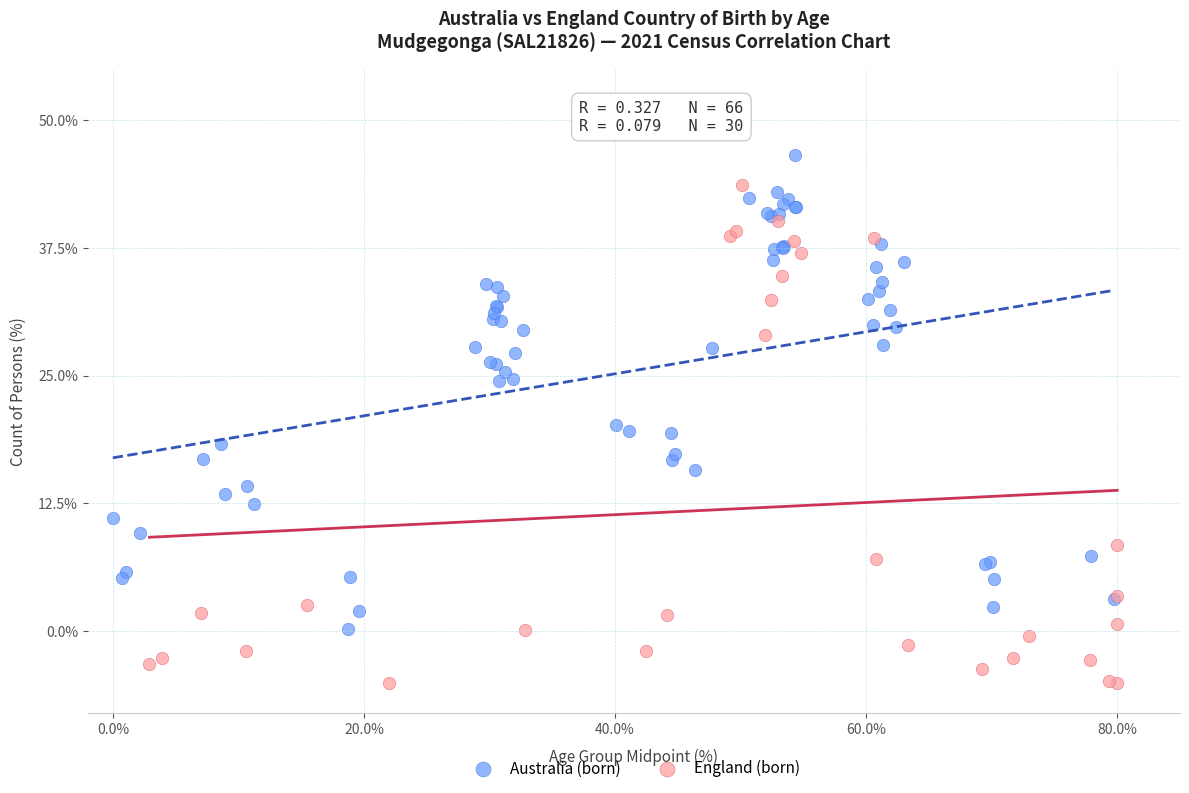

Which series reaches the minimum Y coordinate?

England (born)